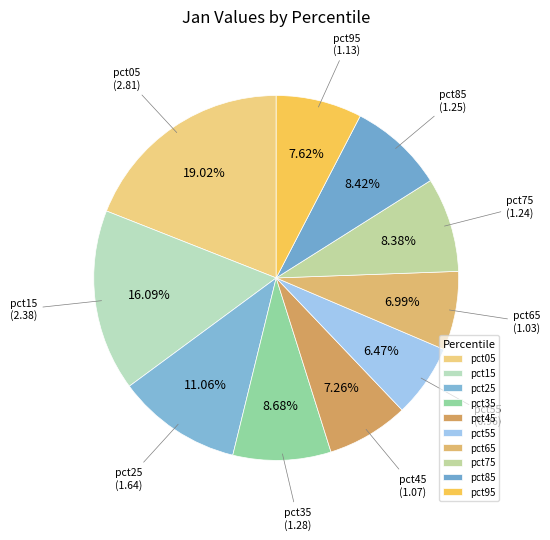

The pct75 slice represents 8% of the pie. True or false?

True